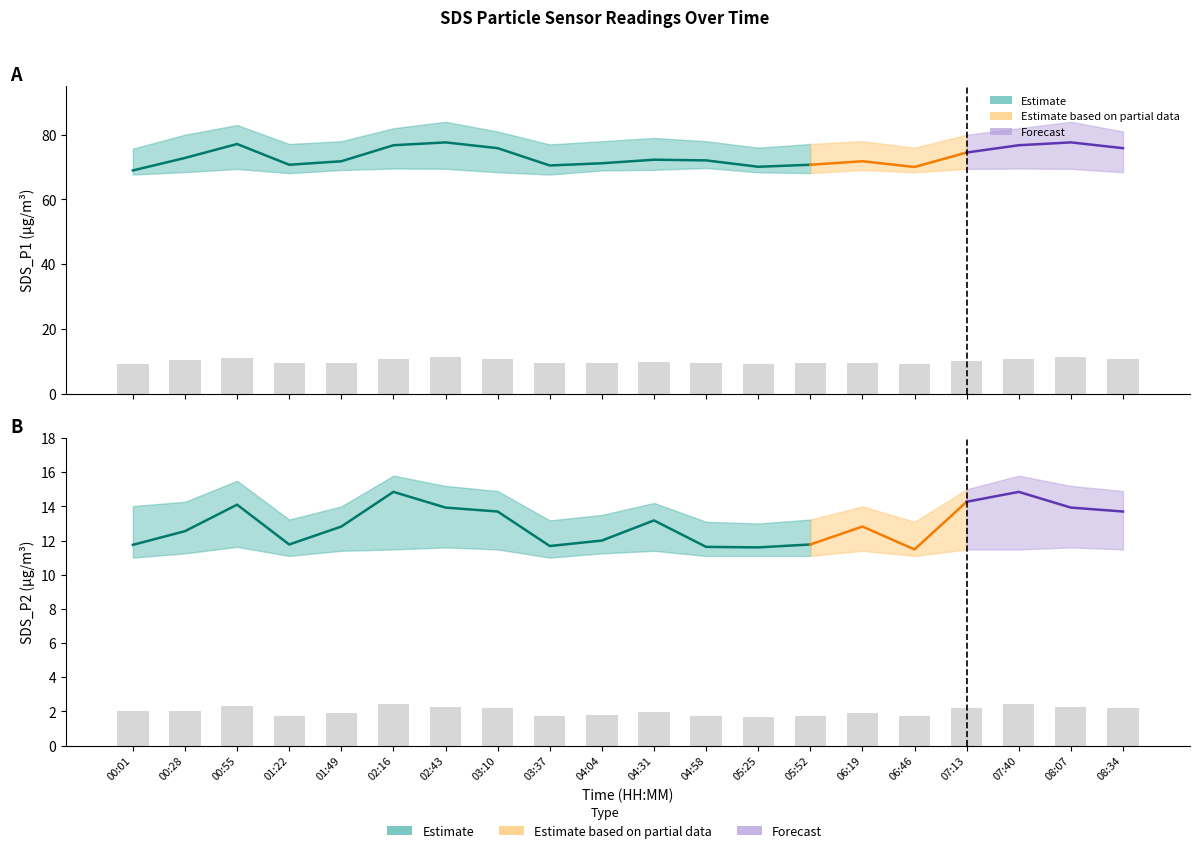

What is the average value of the SDS_P1 series?

73.3